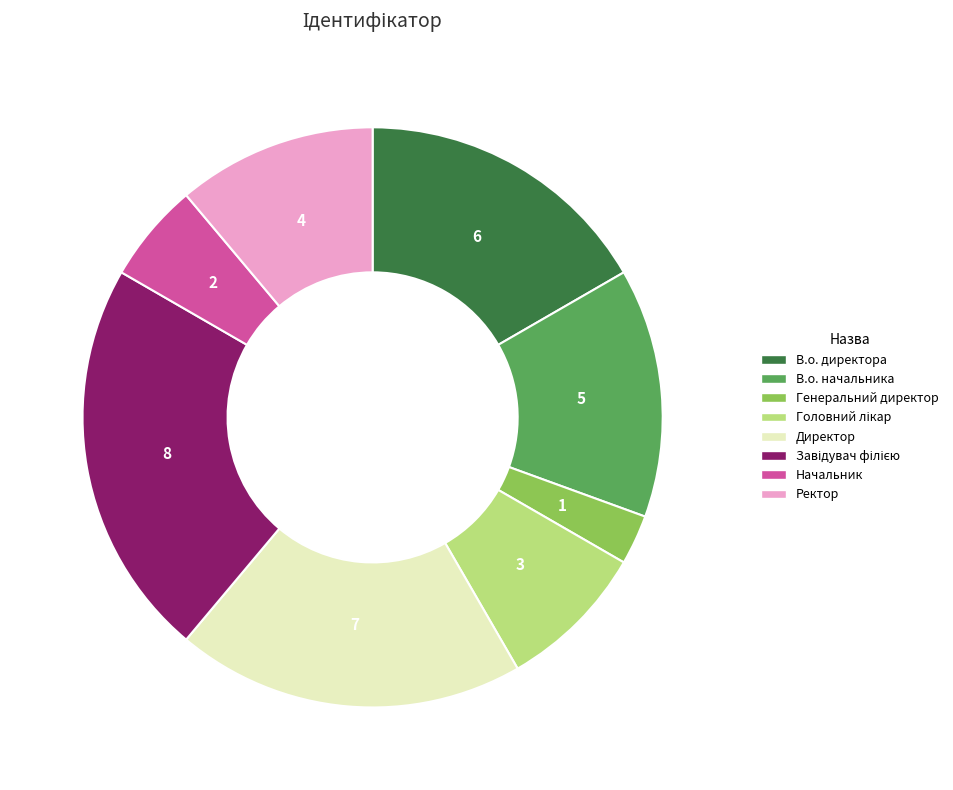

True or false: В.о. директора accounts for 17% of the total.

True